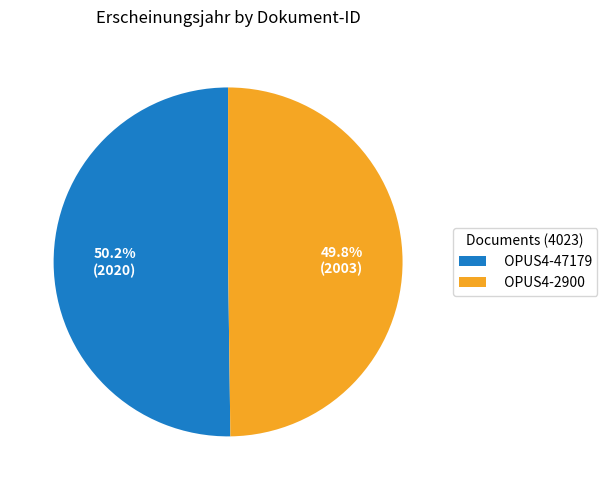

To the nearest percent, what is the combined percentage of OPUS4-2900 and OPUS4-47179?

100%